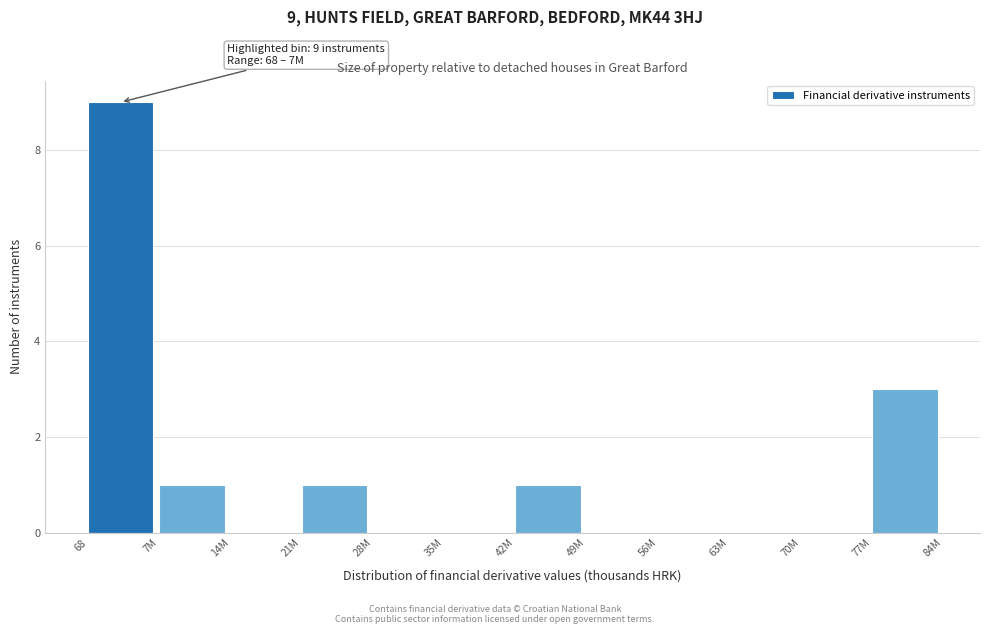

Reading right to left, extract all data points from this chart.

77M=3	70M=0	63M=0	56M=0	49M=0	42M=1	35M=0	28M=0	21M=1	14M=0	7M=1	68=9